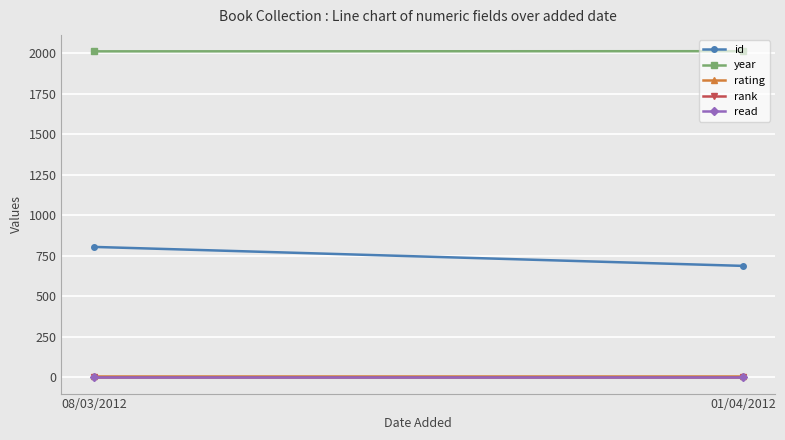

Where is rating nearest to the value 10?

08/03/2012